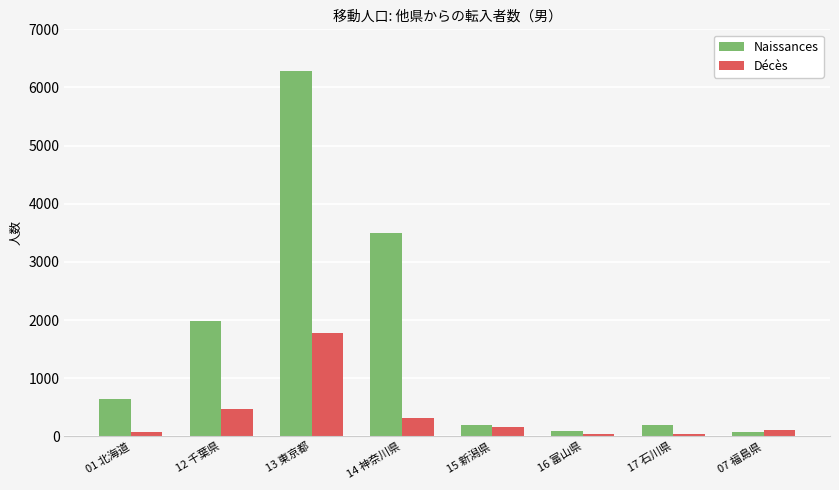

How many data points in Décès are less than 153?

4